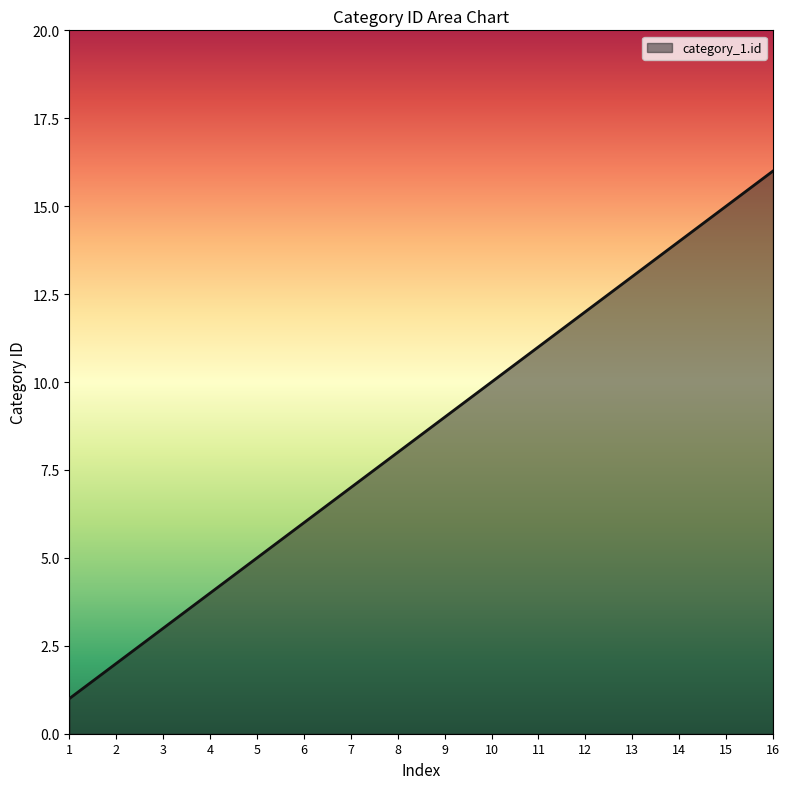

The value at 2 is 2. True or false?

True